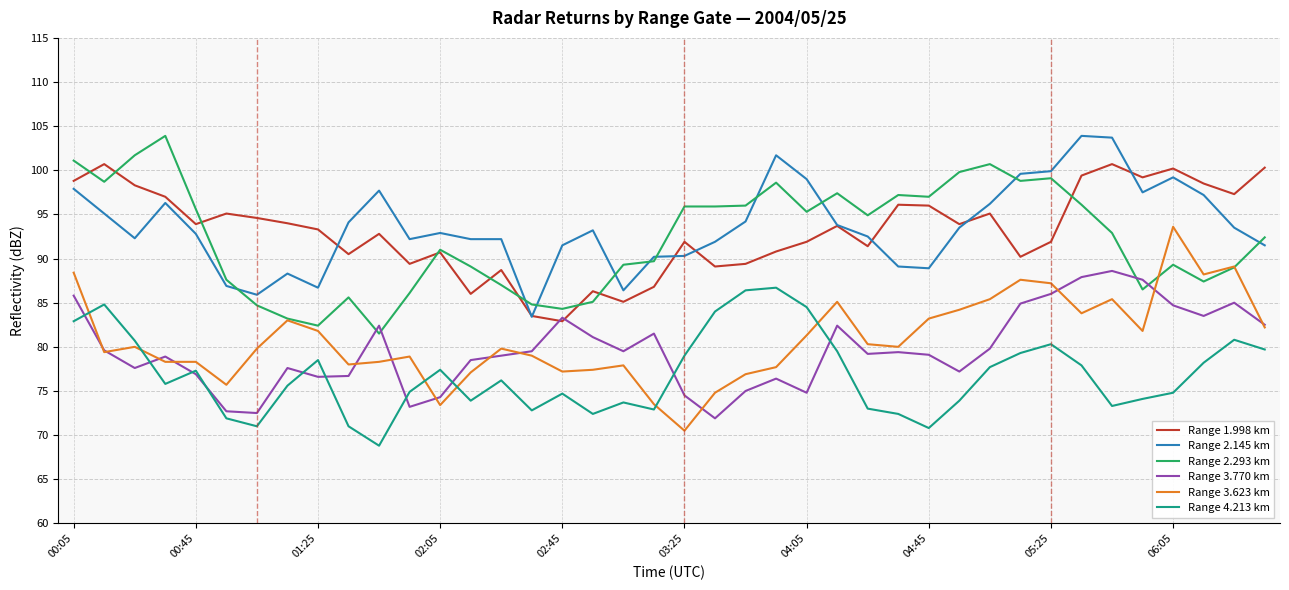

True or false: Range 2.145 km and Range 4.213 km cross at least once.

False